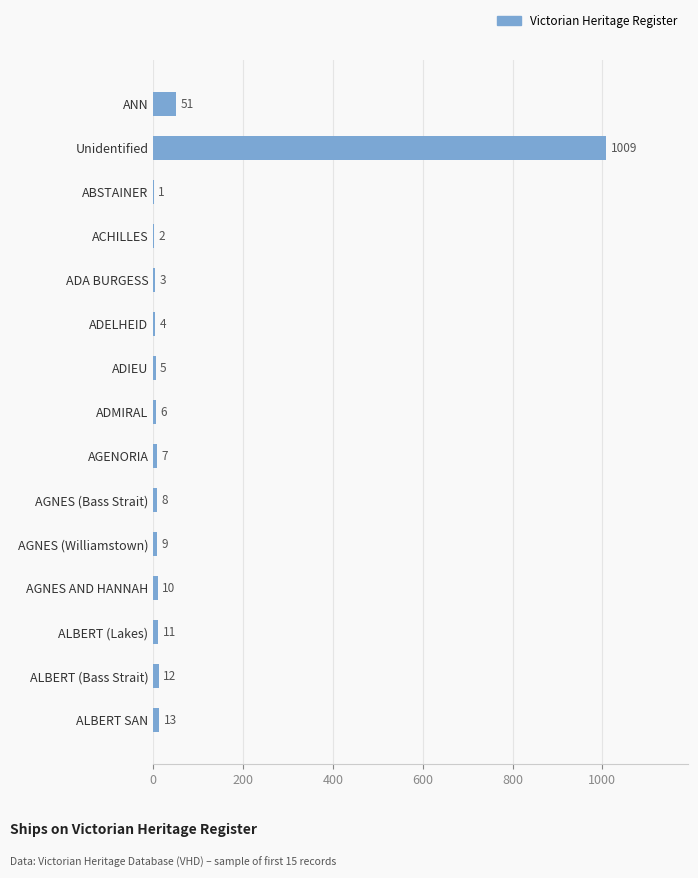

Which label corresponds to the largest value in the chart?

Unidentified